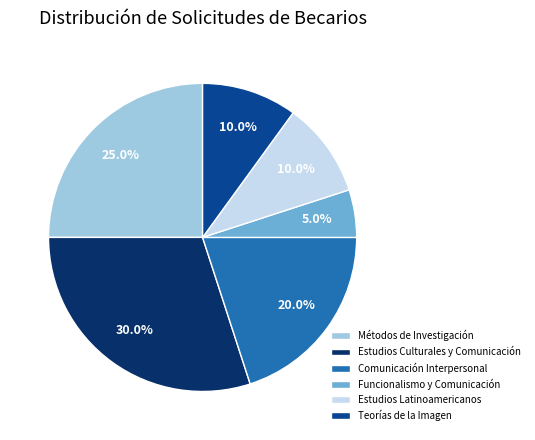

Between Comunicación Interpersonal and Métodos de Investigación, which is larger?

Métodos de Investigación